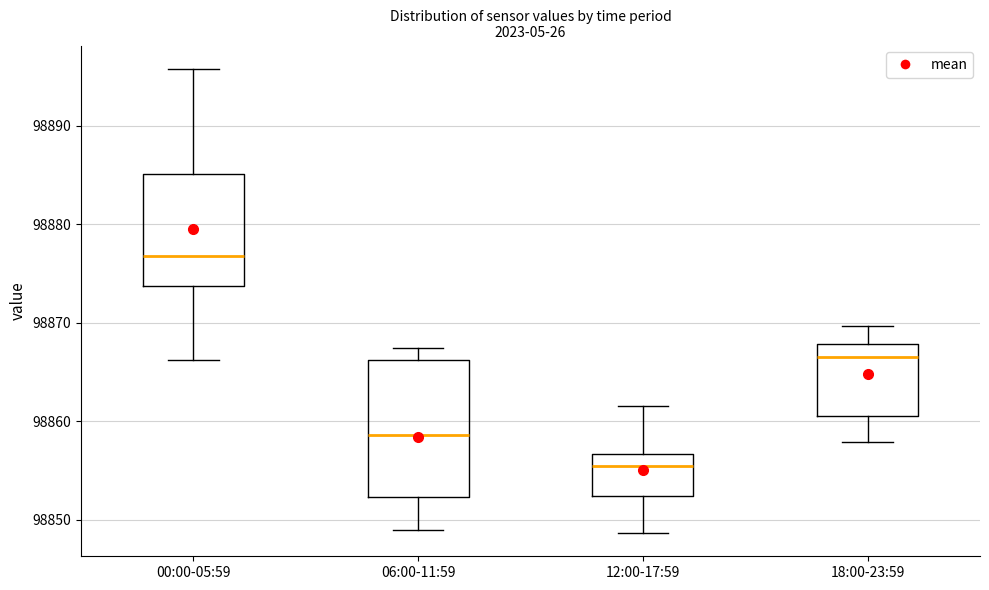

Reading left to right, transcribe this box plot: for each box, give where its median line is, the range the box spans, and where its two whiskers end, as read against the y-axis. The values are not printed on the chart, so give them approximately, as read against the axis.

00:00-05:59: median 98877, box 98874 to 98885, whiskers 98866 to 98896
06:00-11:59: median 98859, box 98852 to 98866, whiskers 98849 to 98867
12:00-17:59: median 98855, box 98852 to 98857, whiskers 98849 to 98862
18:00-23:59: median 98866, box 98861 to 98868, whiskers 98858 to 98870